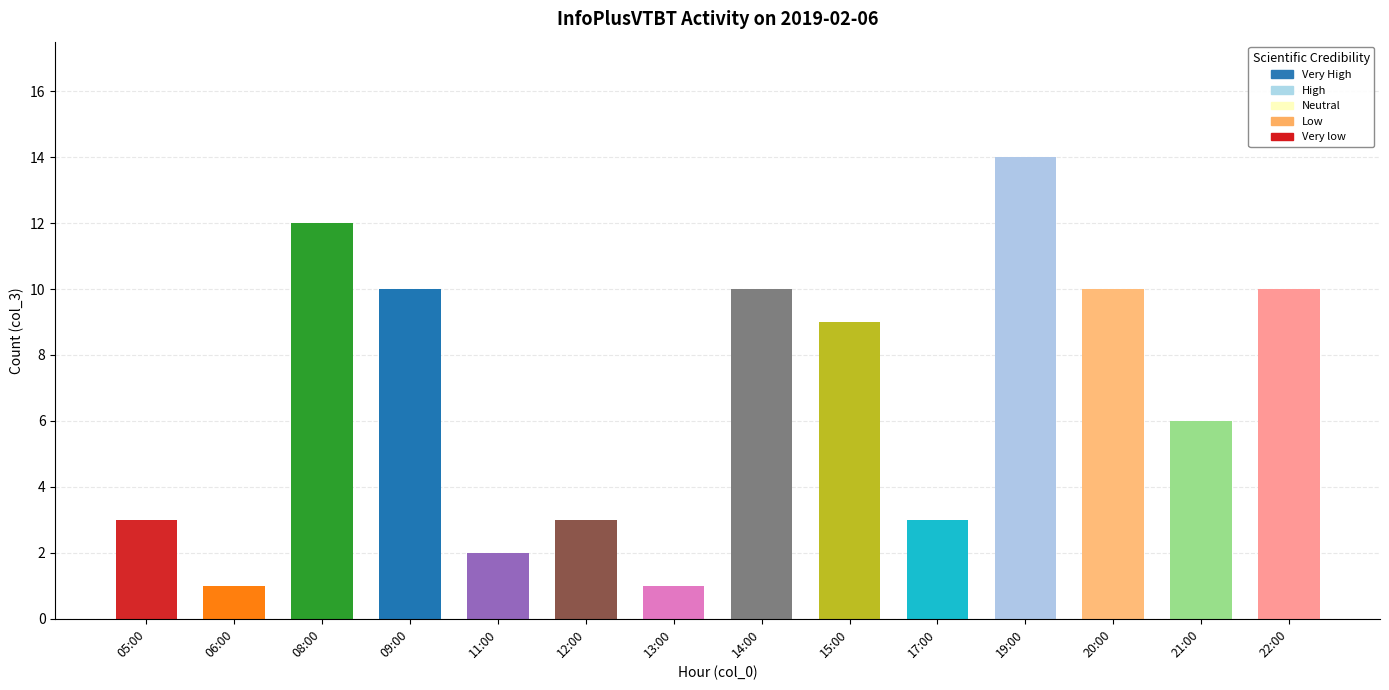

What is the label of the 13th bar from the left?

21:00